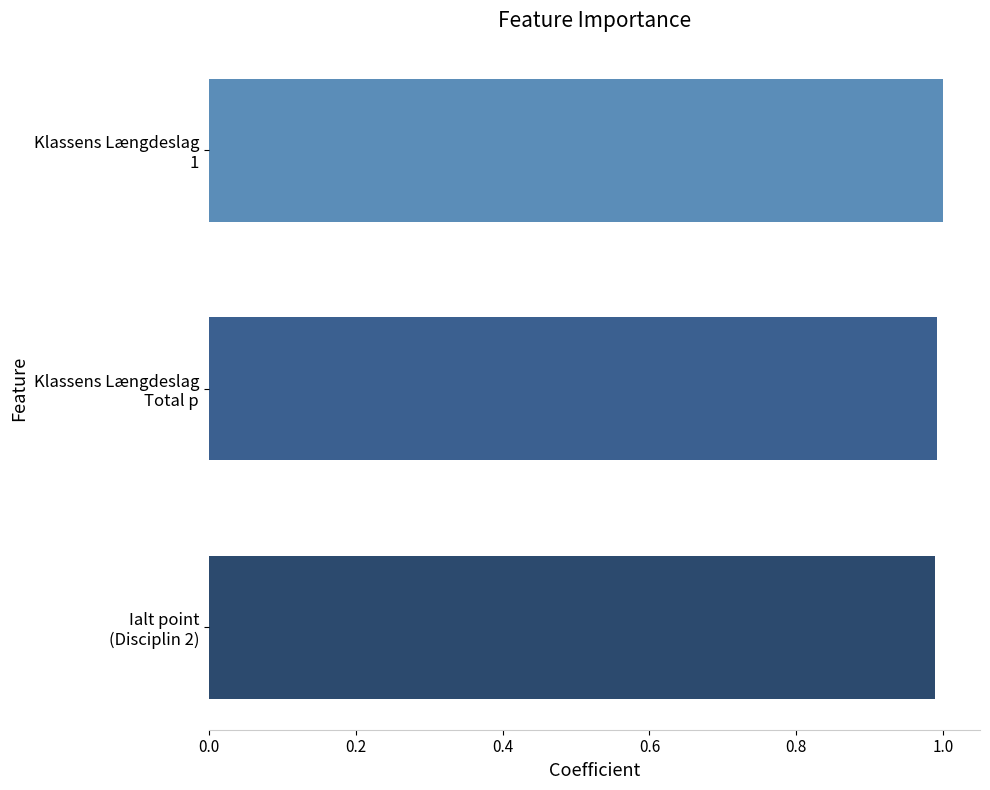

What is the sum of all values?

3.0